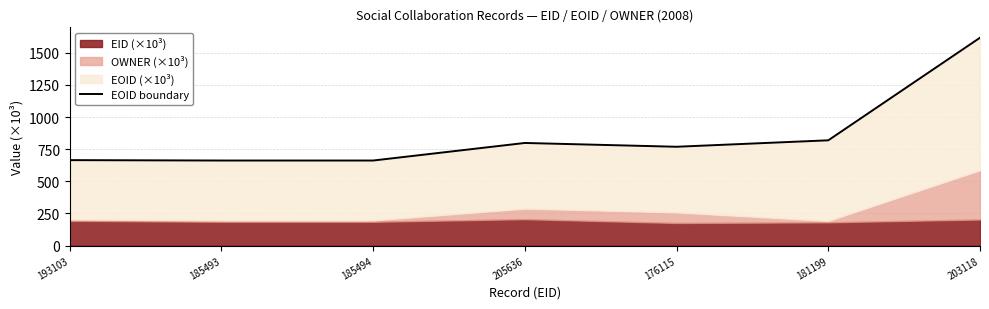

What is the label of the 7th point from the left?

203118